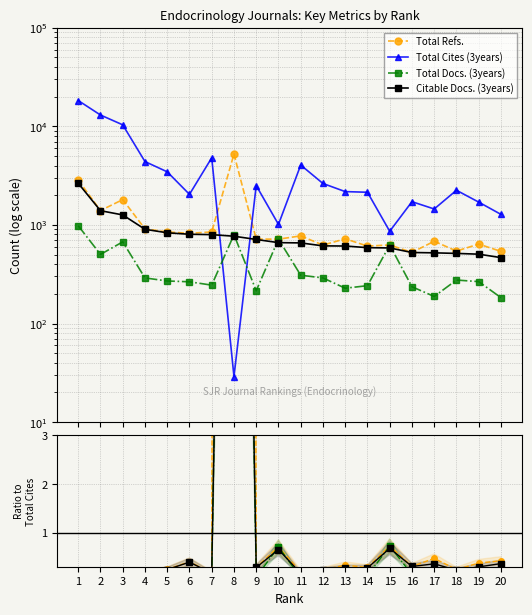

At 18, list the series in order from largest to smallest.

Total Cites (3years), Total Refs., Citable Docs. (3years), Total Docs. (3years)